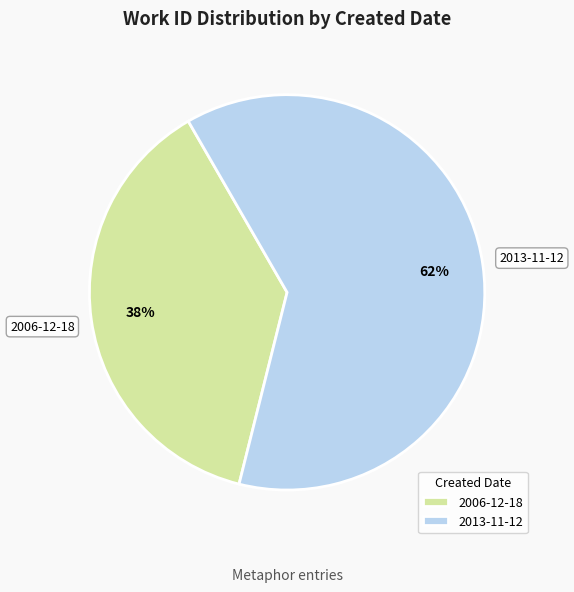

Which has a higher value, 2013-11-12 or 2006-12-18?

2013-11-12